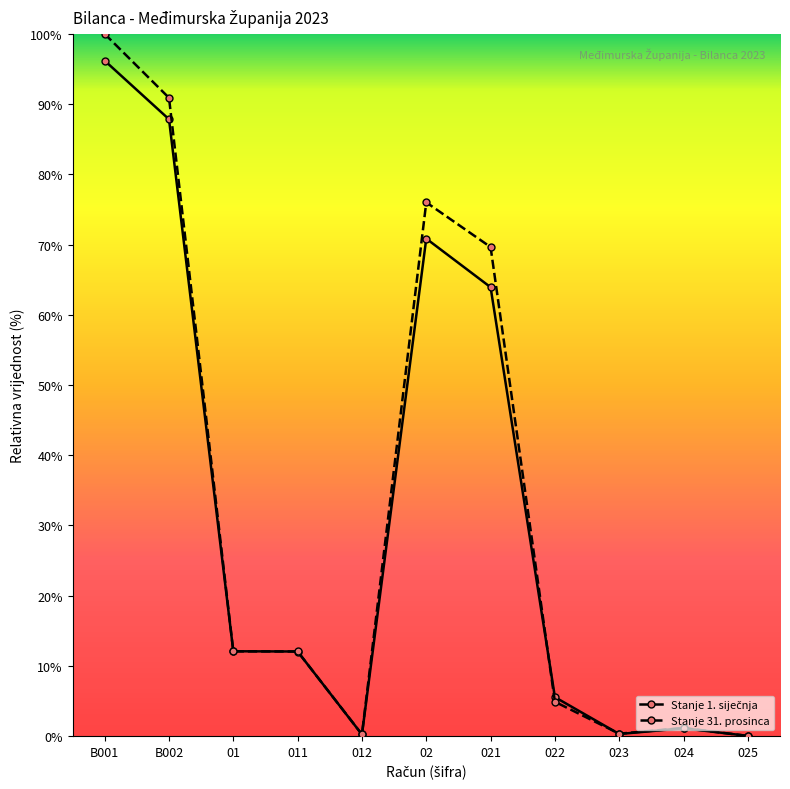

Where is Stanje 31. prosinca nearest to the value 50?

021